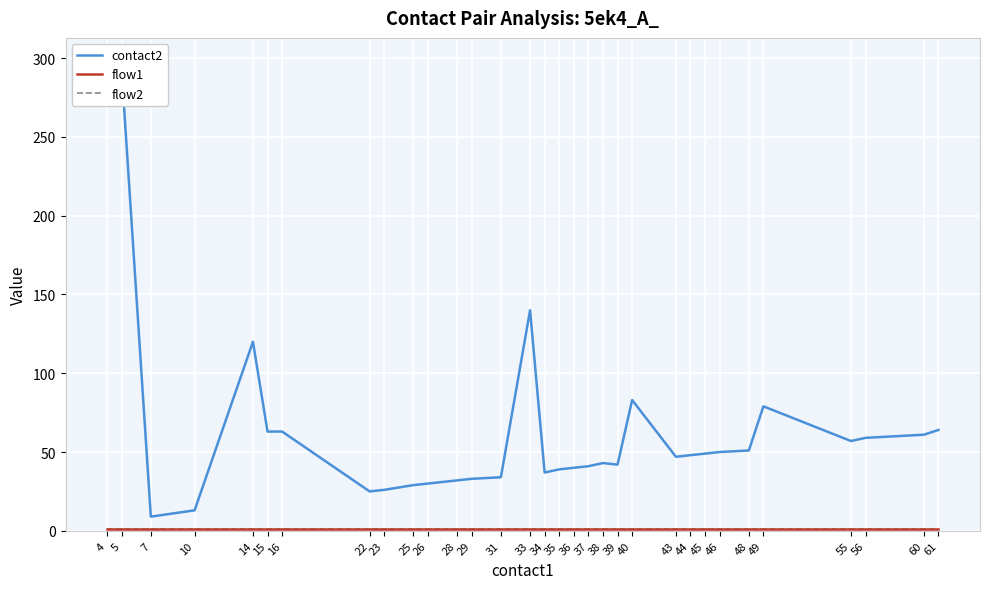

Is it true that flow2 equals 1 at 28?

False